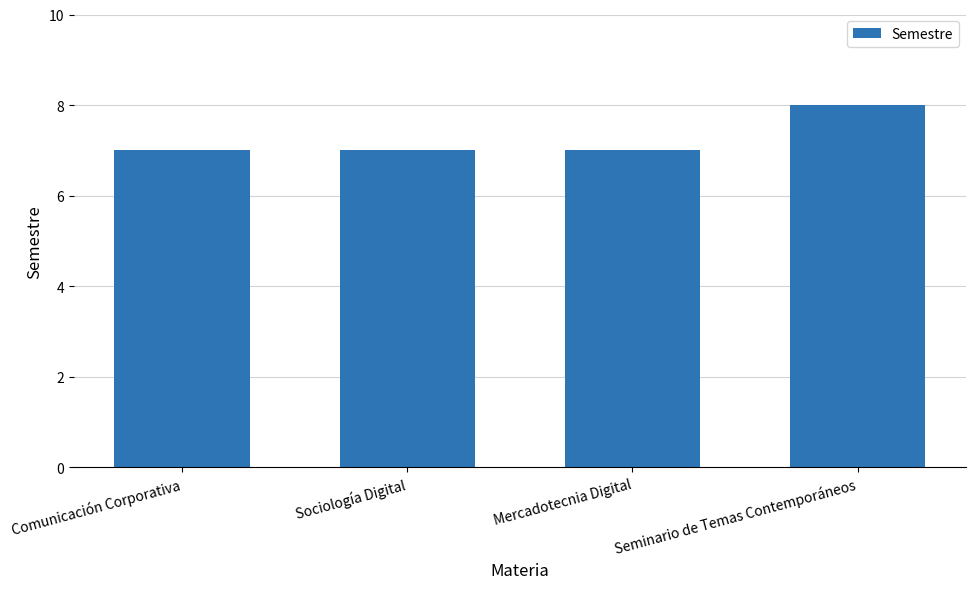

What is the value of the 3rd bar from the left?

7